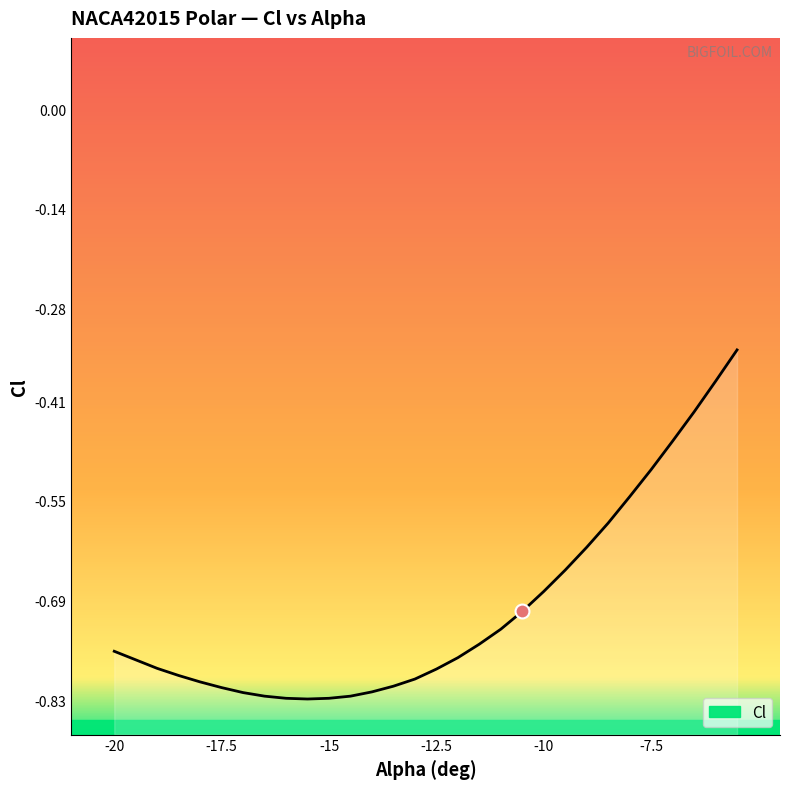

Reading right to left, list all the values displayed in this chart.

-0.3	-0.4	-0.4	-0.5	-0.5	-0.5	-0.6	-0.6	-0.6	-0.7	-0.7	-0.7	-0.8	-0.8	-0.8	-0.8	-0.8	-0.8	-0.8	-0.8	-0.8	-0.8	-0.8	-0.8	-0.8	-0.8	-0.8	-0.8	-0.8	-0.8